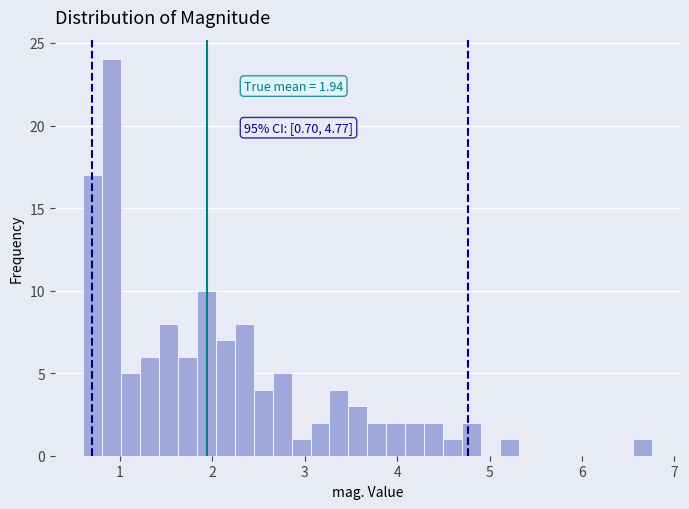

Read against the x-axis, roughly where is the centre of the tallest bar?

0.9